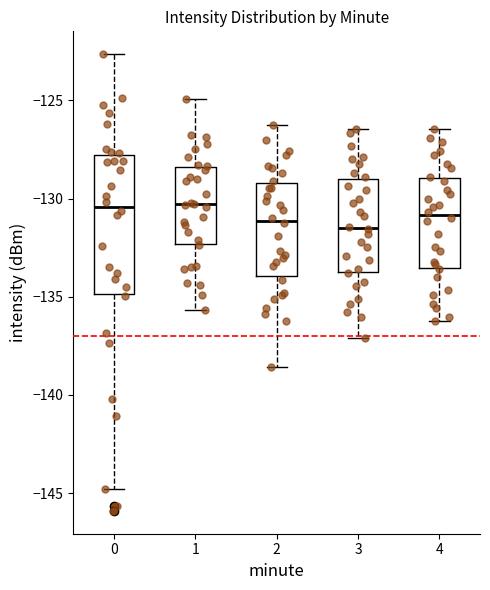

Comparing the boxes themselves (not the whiskers), which one is the tallest?

0